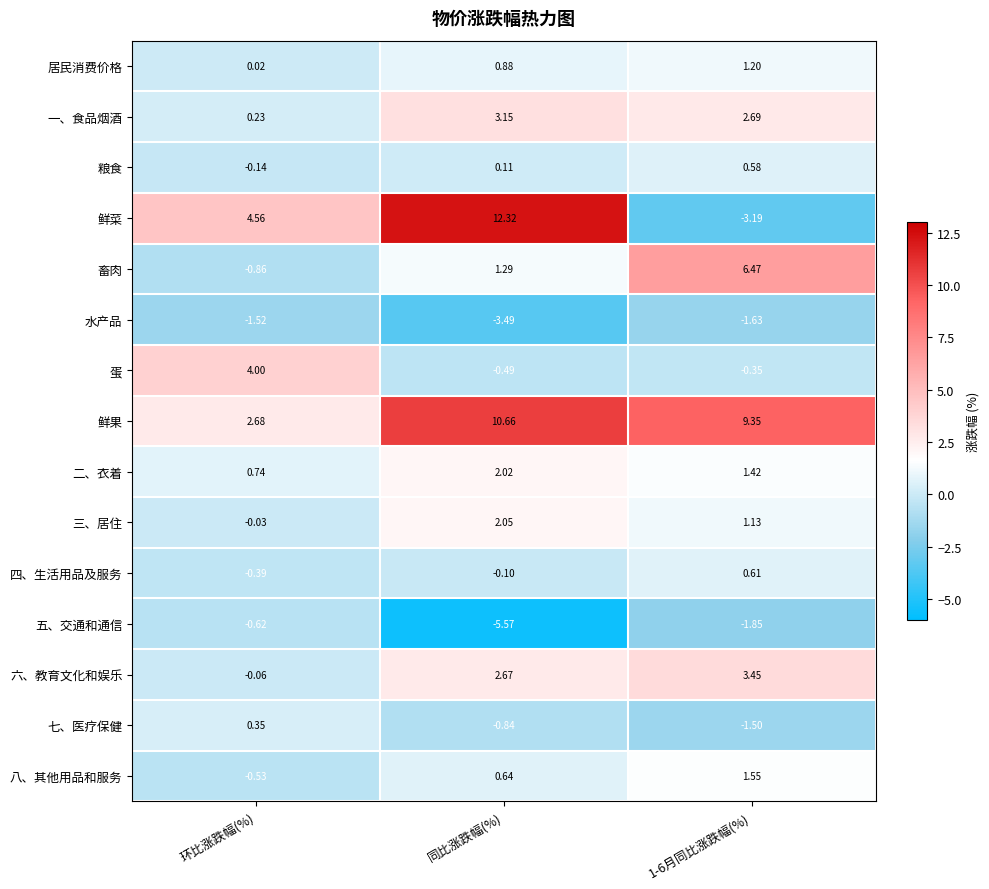

Between 环比涨跌幅(%) and 同比涨跌幅(%), which series saw the biggest shift?

鲜果